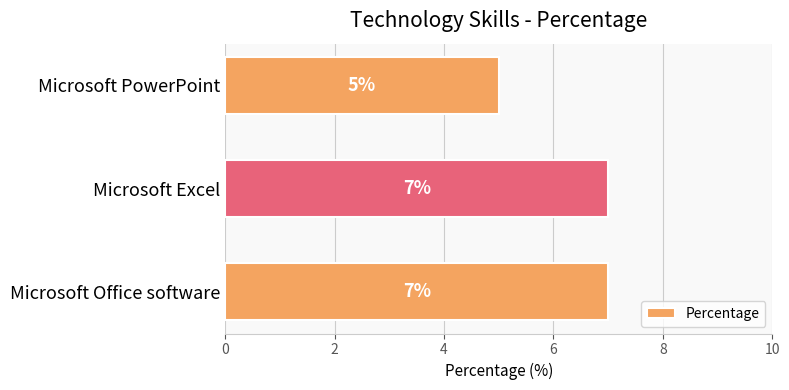

Reading bottom to top, extract all data points from this chart.

Microsoft Office software=7	Microsoft Excel=7	Microsoft PowerPoint=5